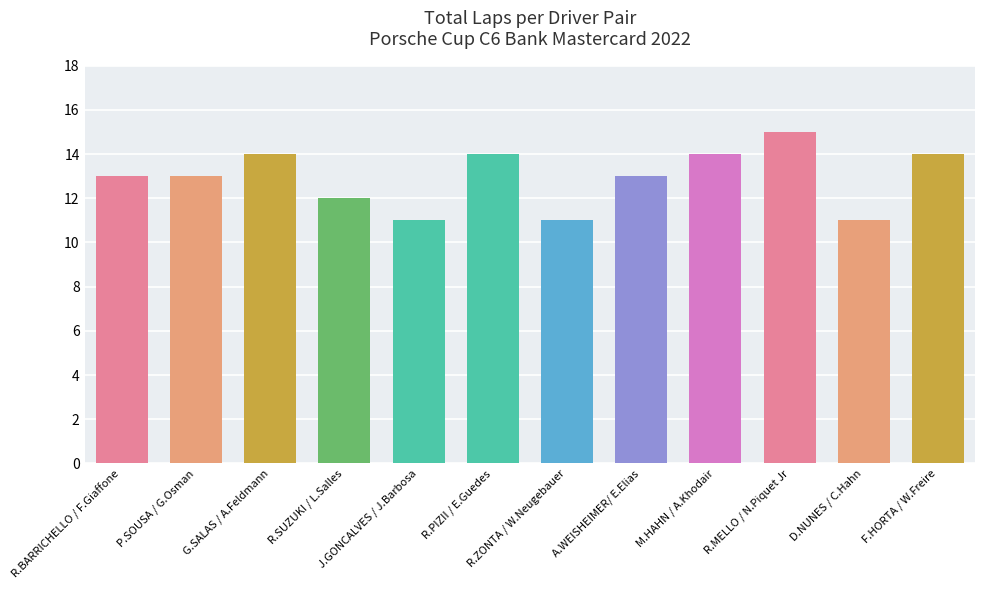

What is the sum of the values at F.HORTA / W.Freire and D.NUNES / C.Hahn?

25